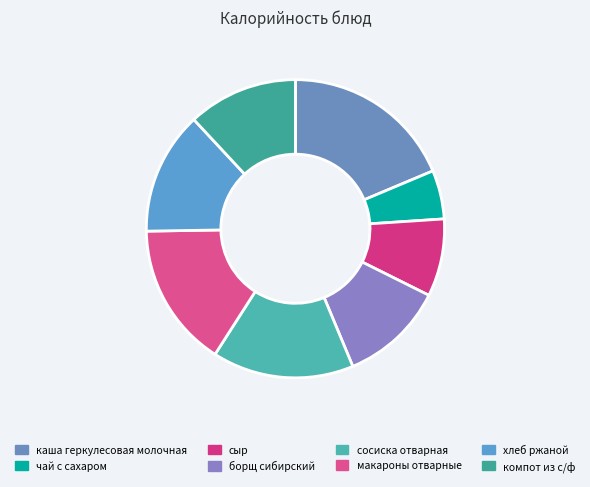

Which category has the smallest portion of the pie?

чай с сахаром